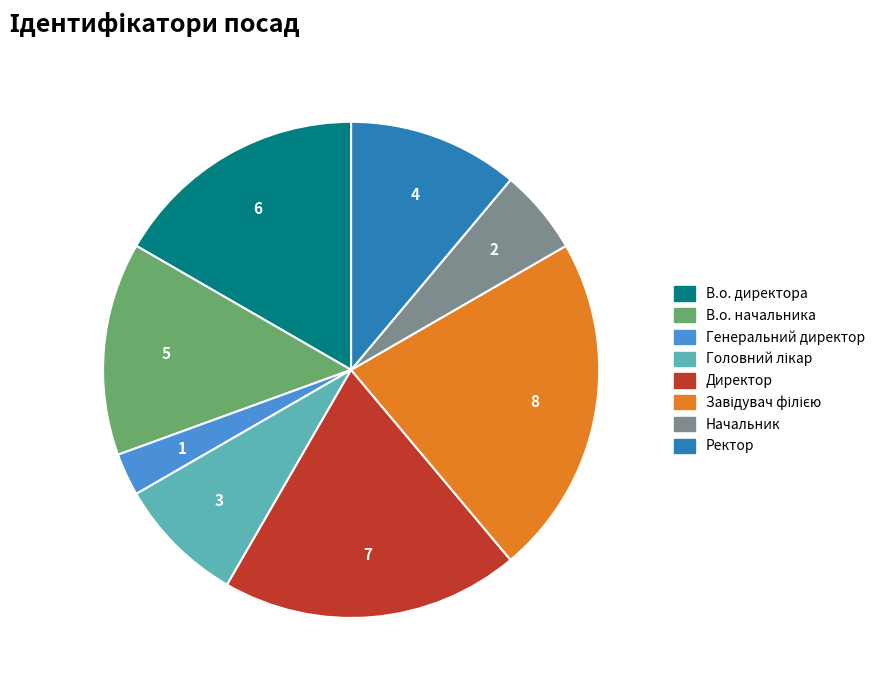

Between Ректор and В.о. начальника, which is larger?

В.о. начальника